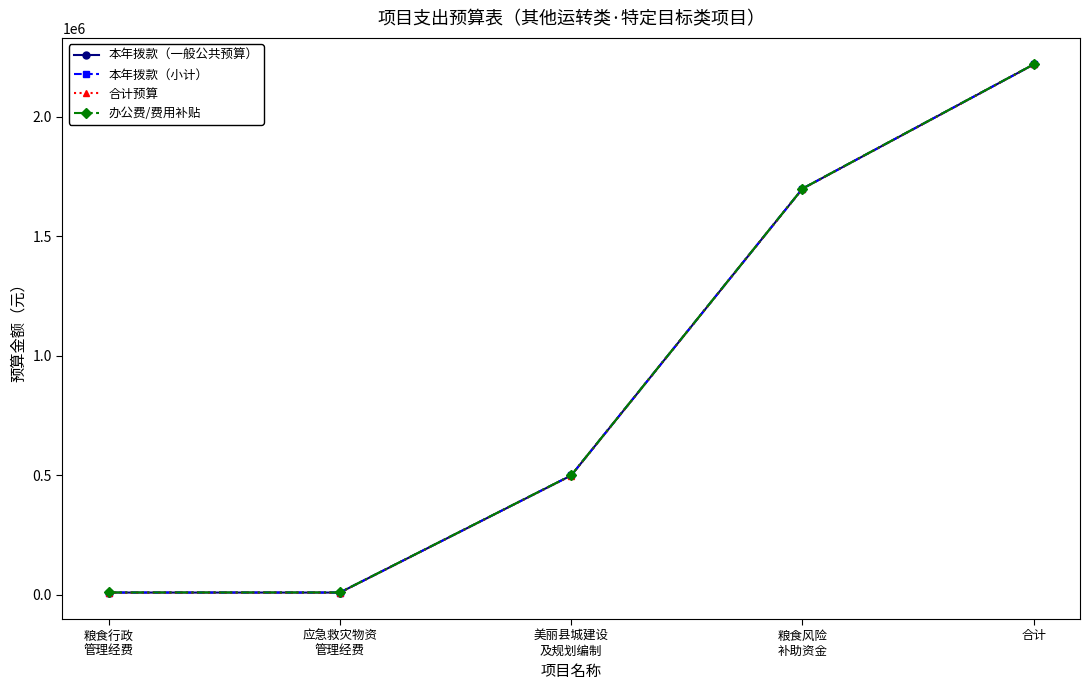

Is this an area chart (filled region under the line)?

No